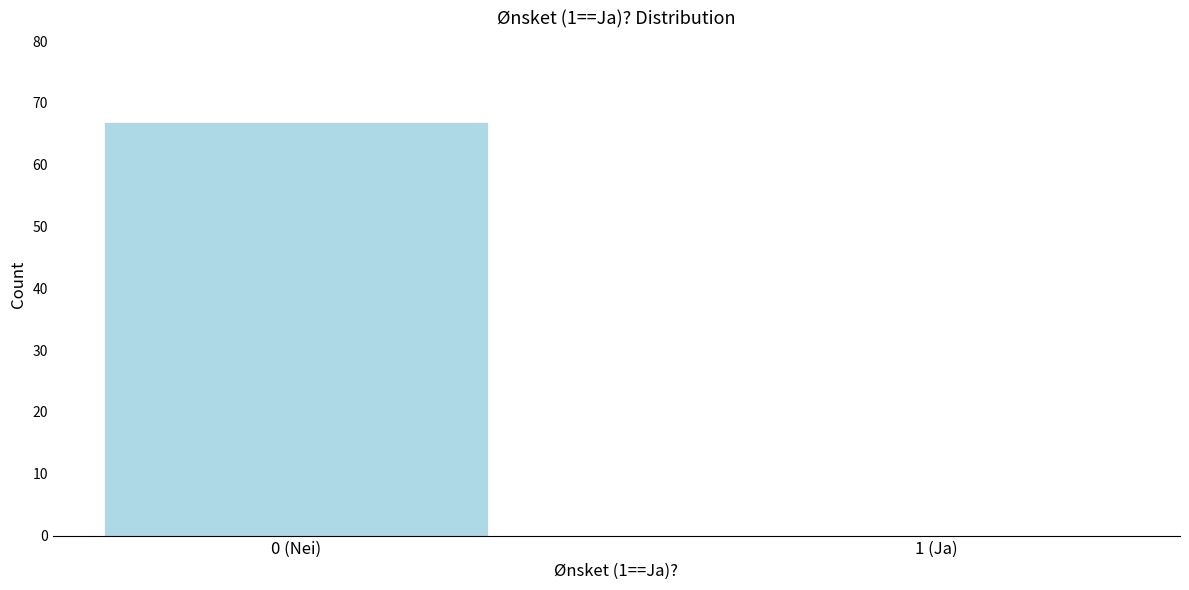

Reading left to right, extract all data points from this chart.

0 (Nei)=67	1 (Ja)=0